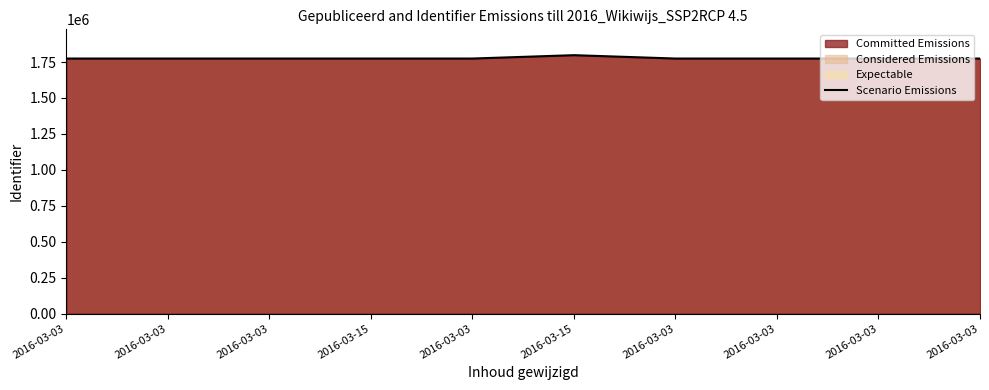

How many lines are shown in the chart?

1